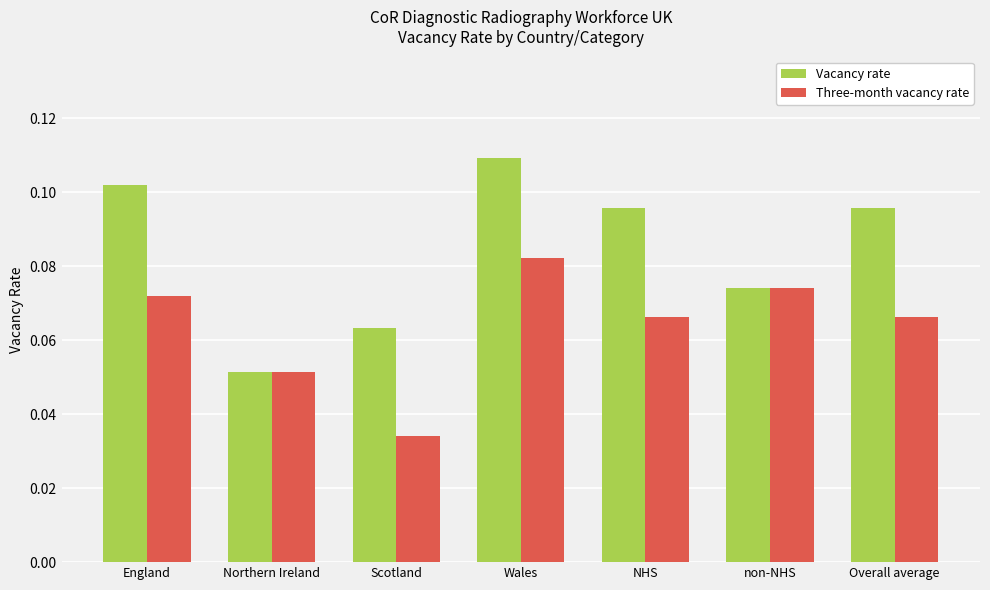

At how many categories does at least one series exceed 0?

7